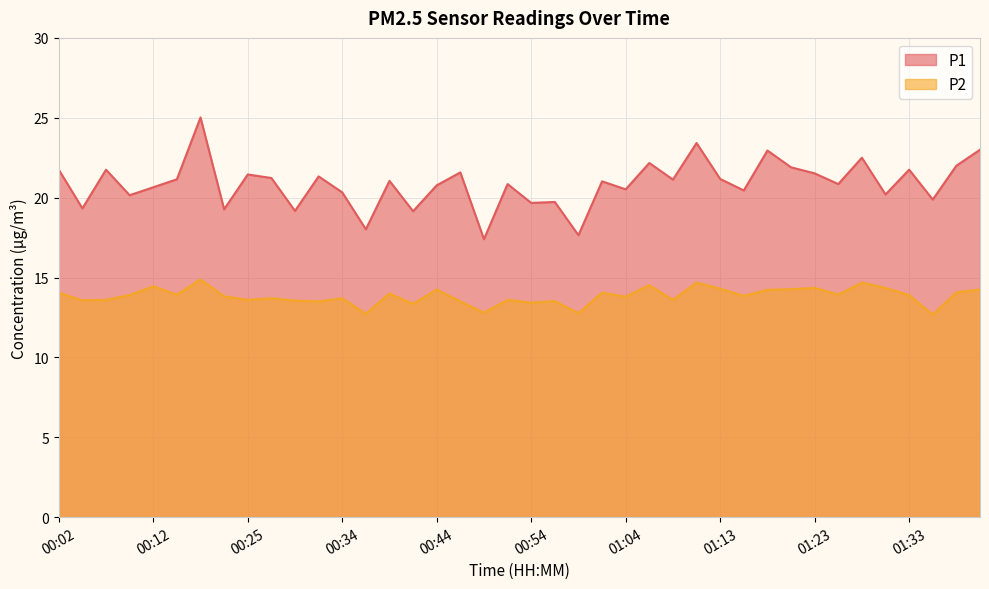

How many lines are shown in the chart?

2